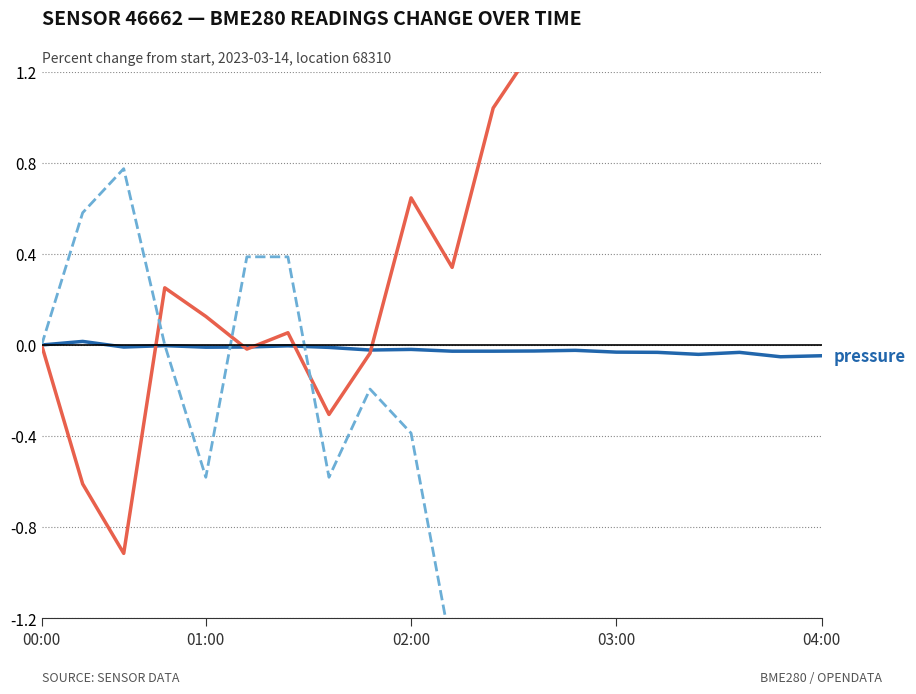

At which category does the chart reach its minimum across all series?

03:00